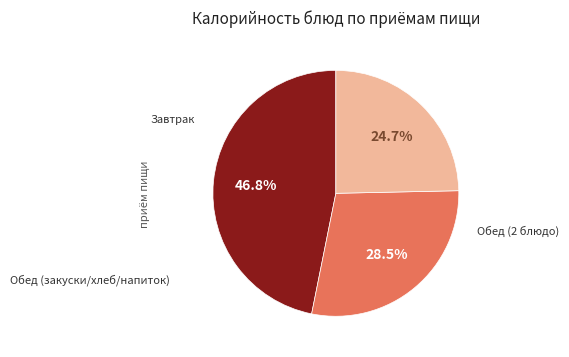

Is there a majority slice in this chart?

No